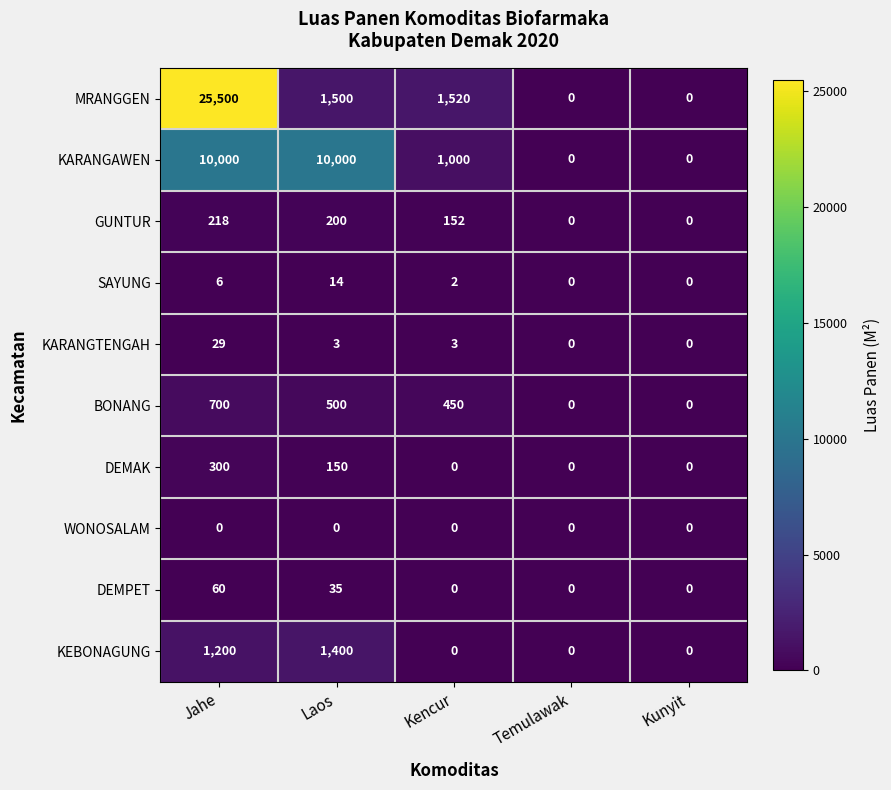

Where does the SAYUNG series first go above 2?

Jahe